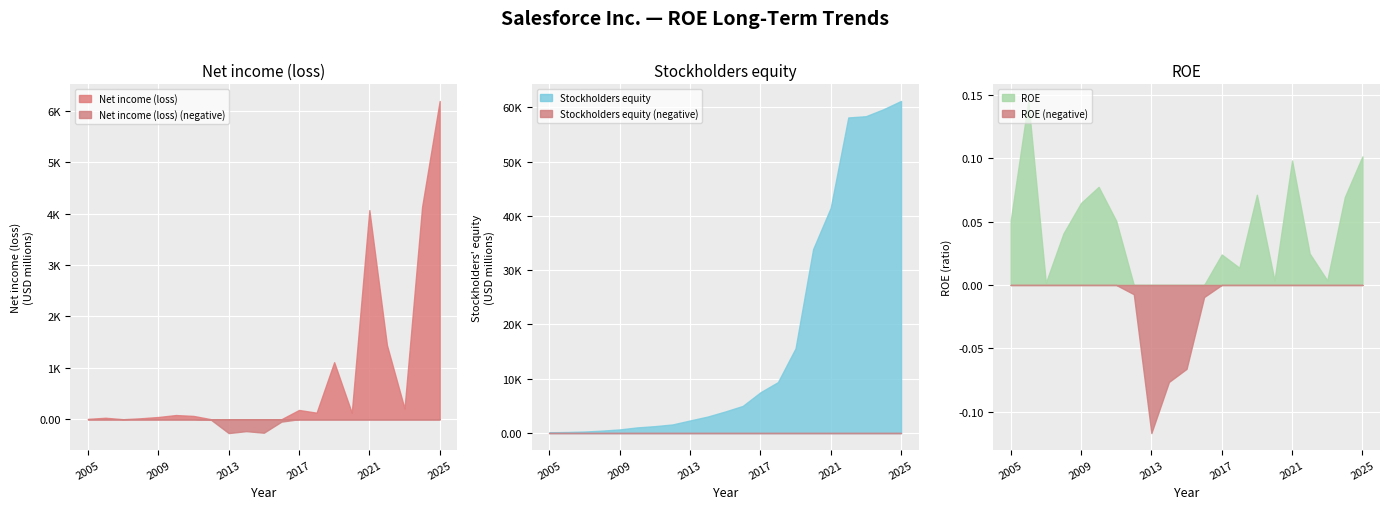

What is the sum of the Net income (loss) values at 2007 and 2012?

-12.0